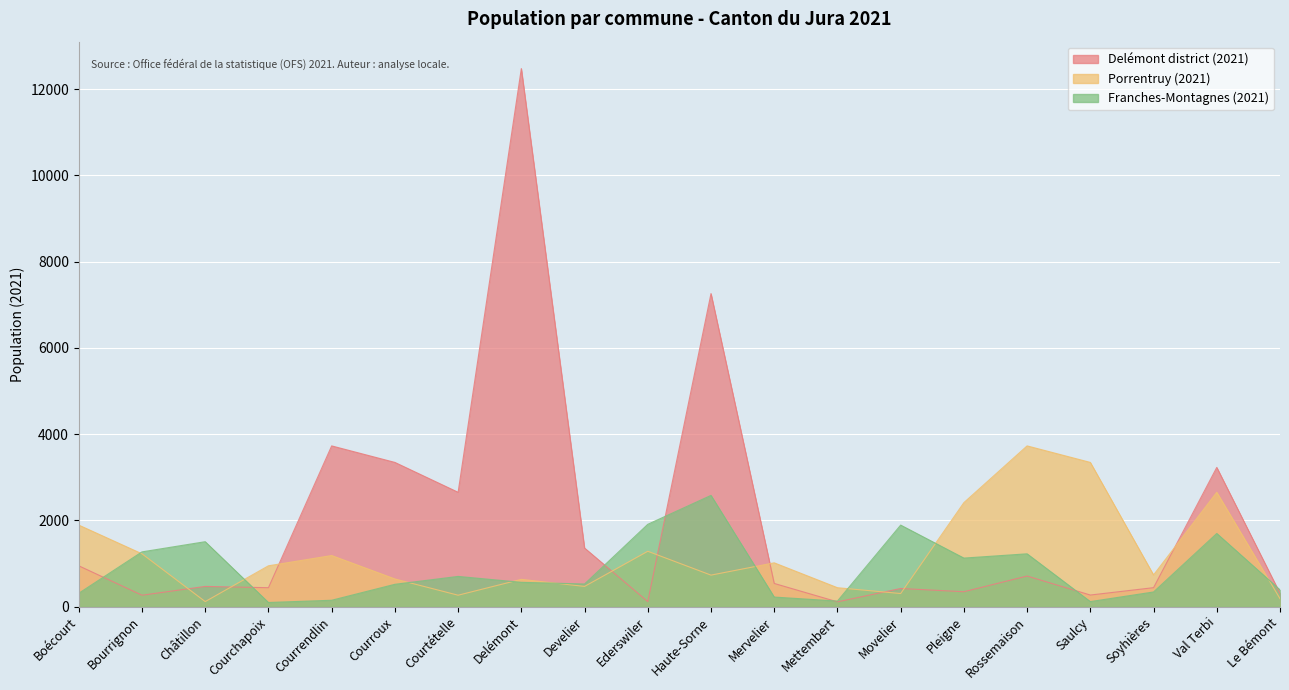

At which category does Porrentruy (2021) reach its first local valley?

Châtillon